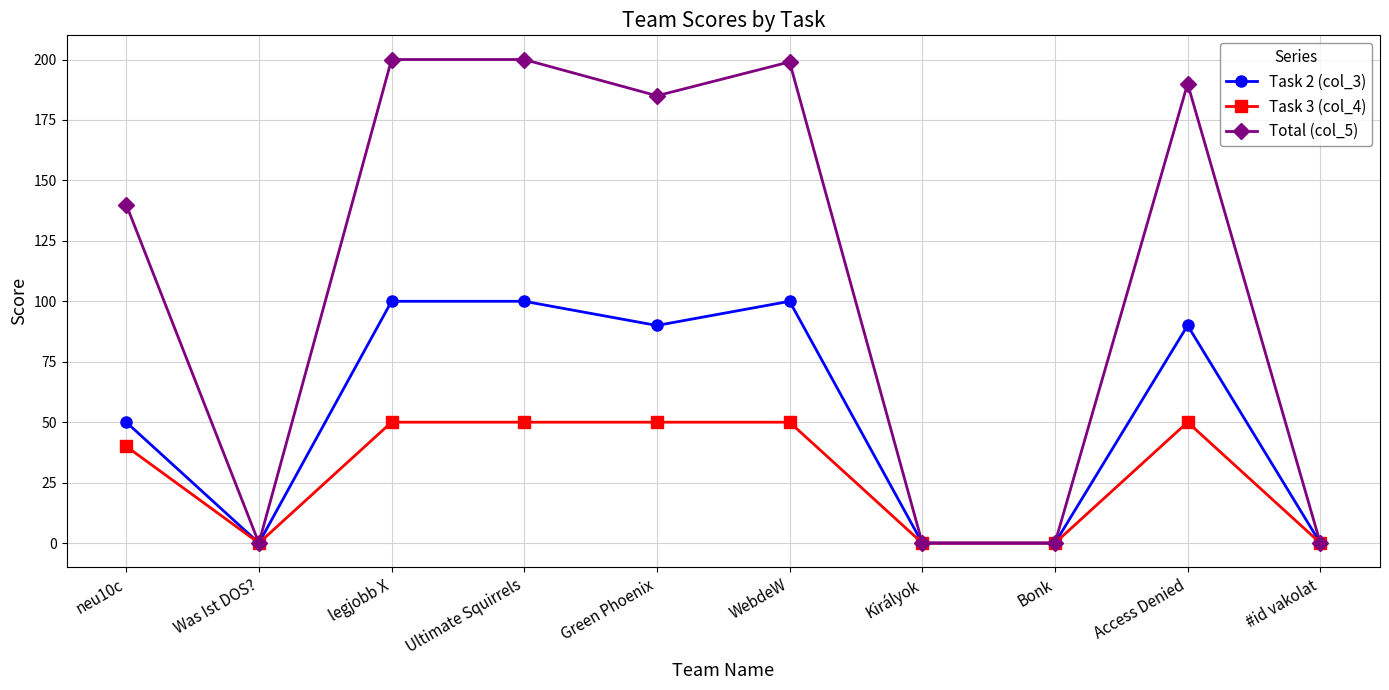

Does the chart have visible grid lines?

Yes